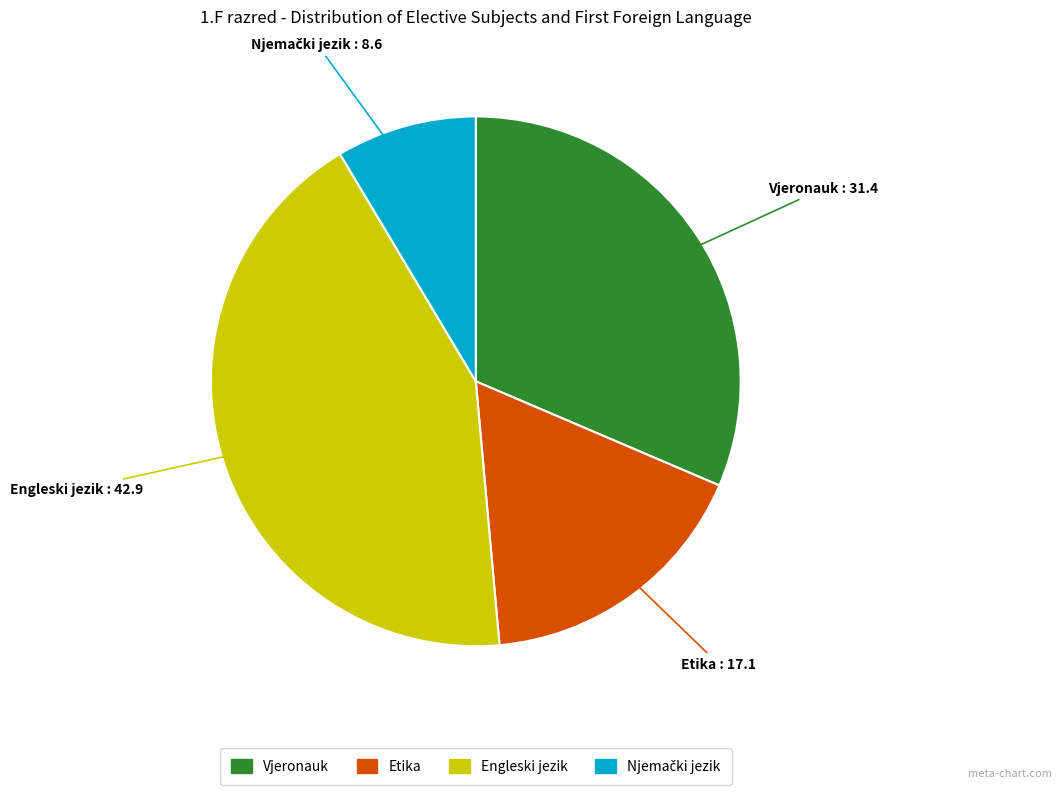

Which category has the biggest portion of the pie?

Engleski jezik